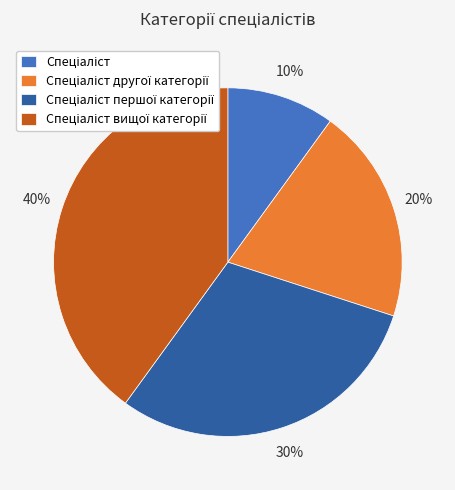

To the nearest percent, what is the difference between the largest and smallest slice percentages?

30%